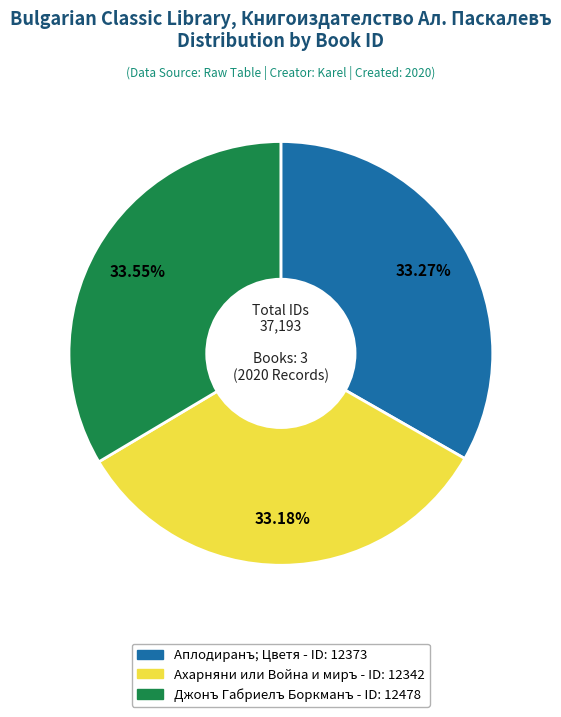

Does Джонъ Габриелъ Боркманъ represent more than half of the total?

No